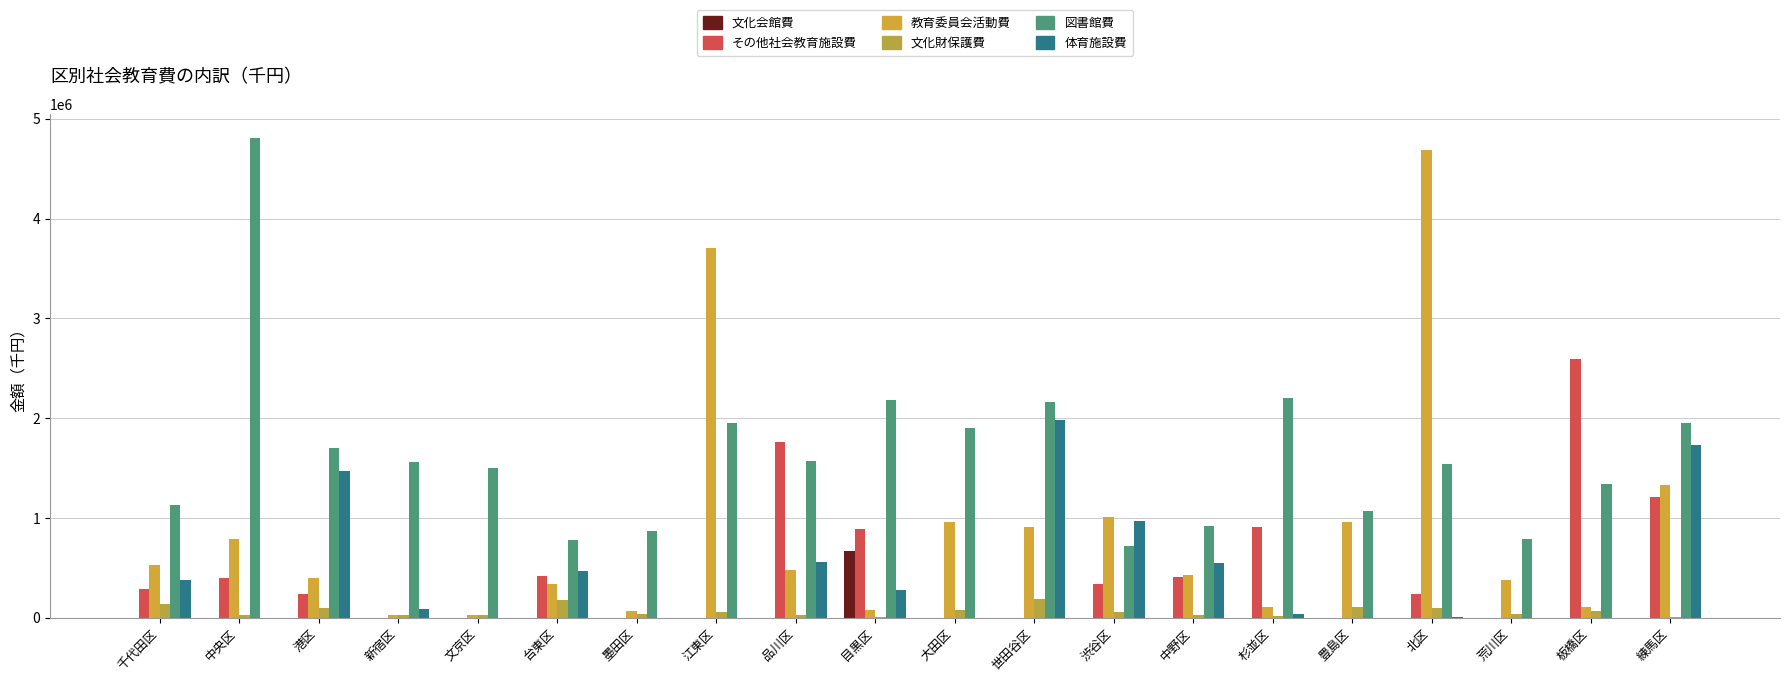

The 文化会館費 series shows 0 at 港区. True or false?

True